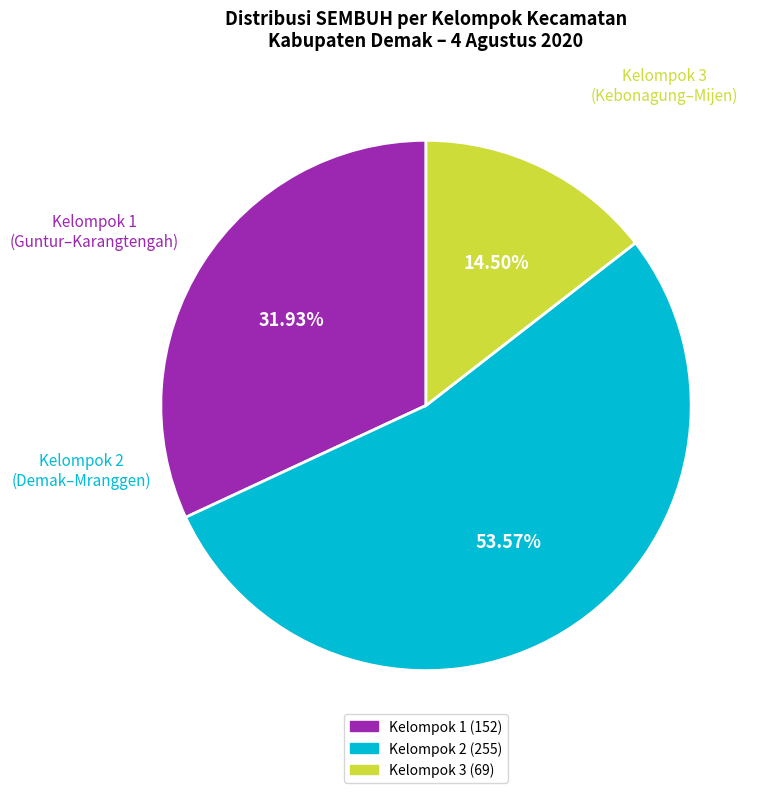

How many segments does this pie chart have?

3